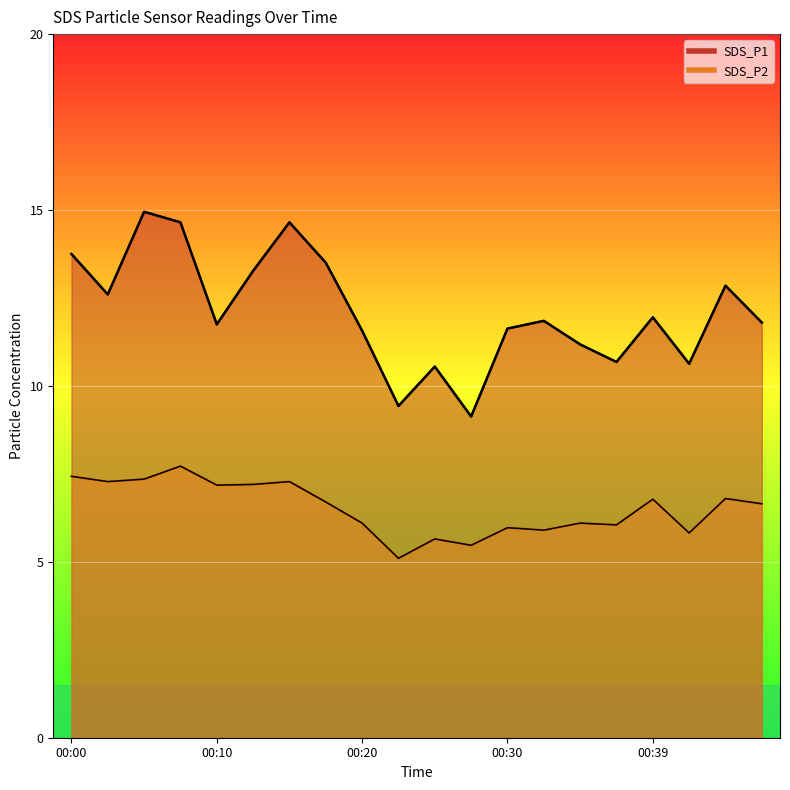

Between 00:15 and 00:10, which is larger?

00:15